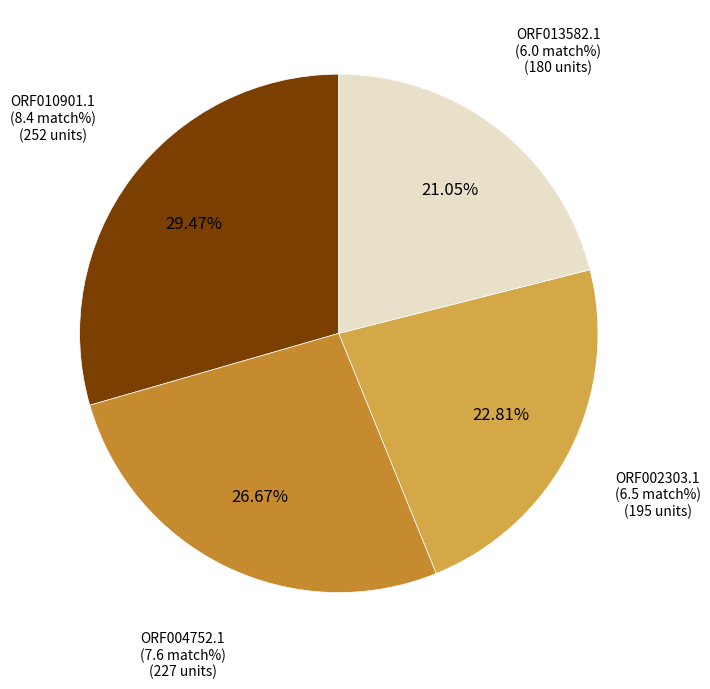

Is there a majority slice in this chart?

No